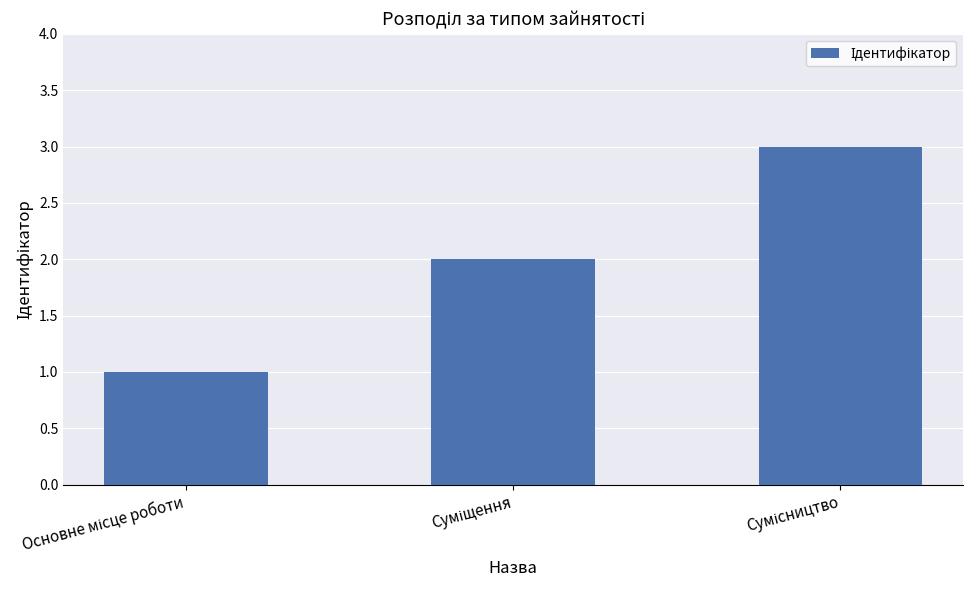

Reading right to left, extract all data points from this chart.

3	2	1